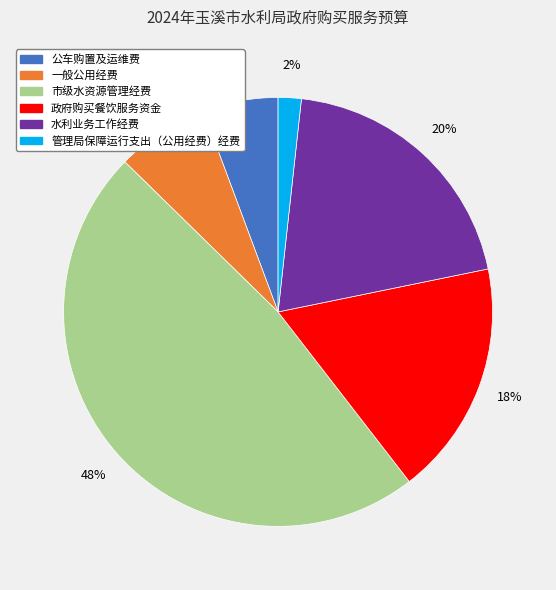

True or false: 公车购置及运维费 accounts for 11% of the total.

False